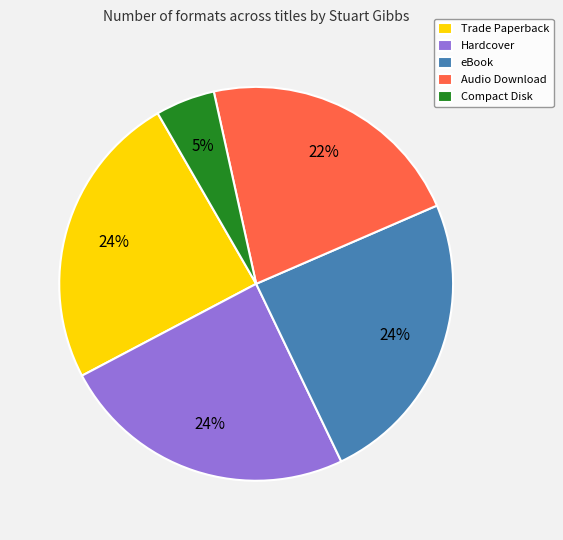

The Hardcover slice represents 30% of the pie. True or false?

False